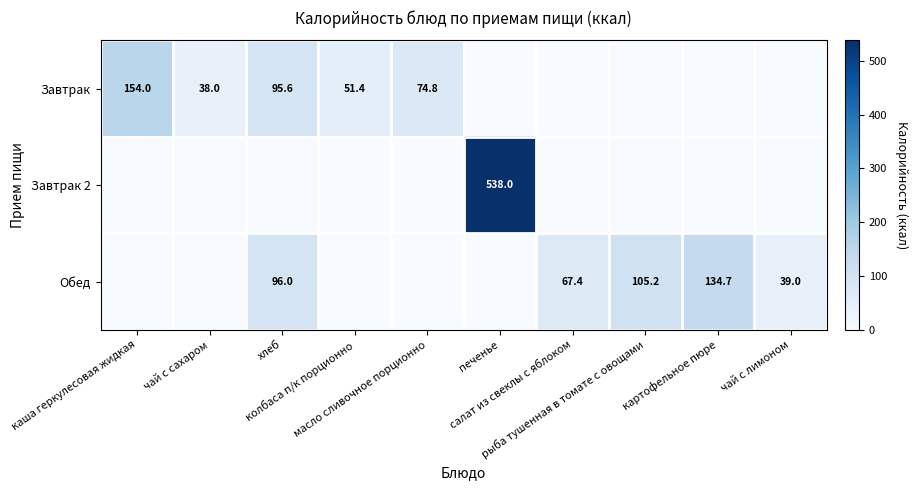

At which label does Завтрак first exceed 38?

каша геркулесовая жидкая